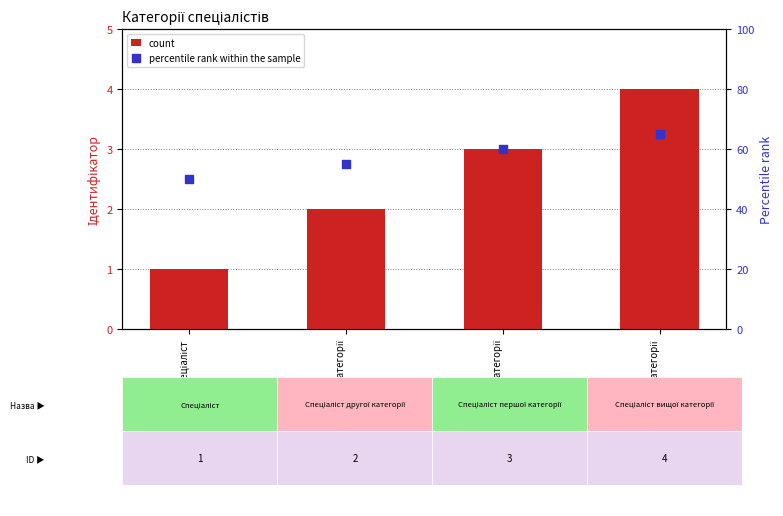

At which category is the sum across all series the highest?

Спеціаліст вищої категорії